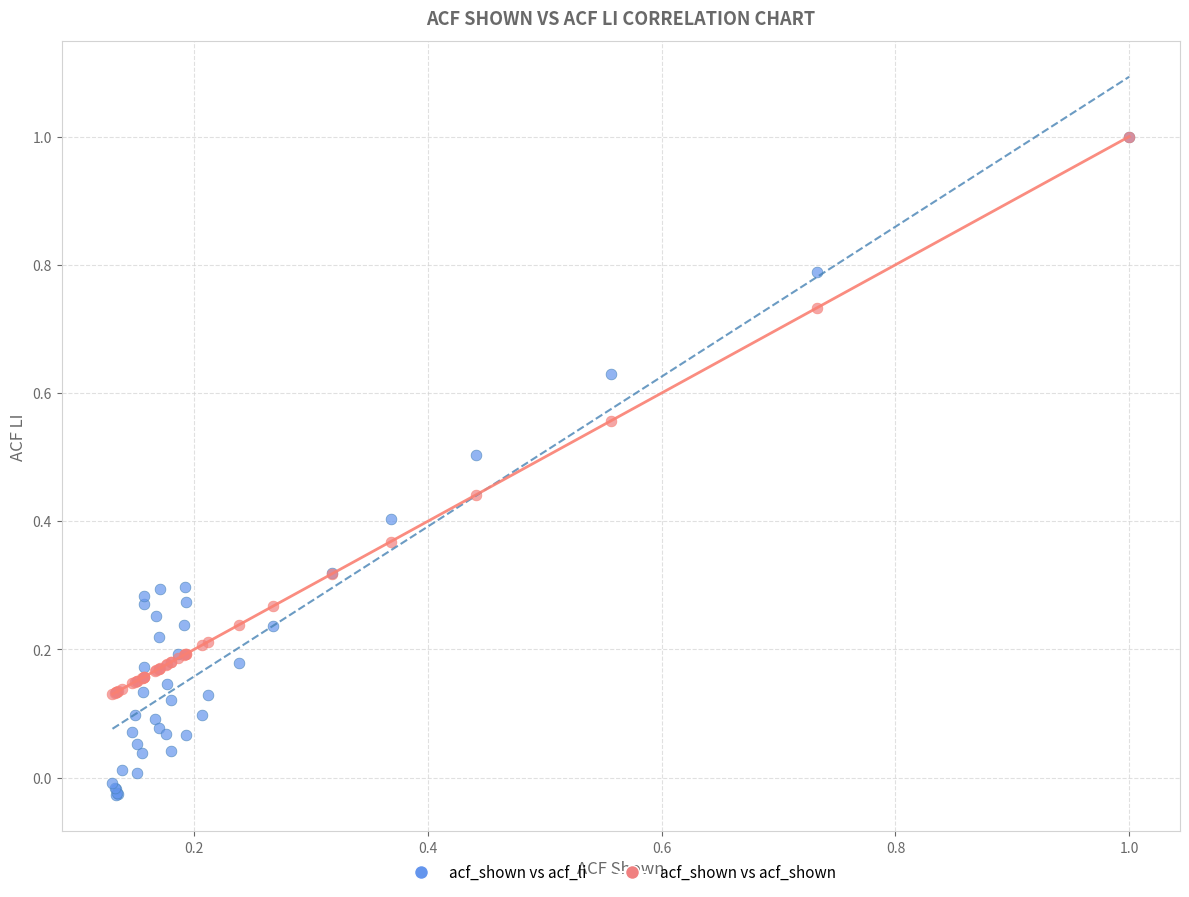

Which series has the widest spread of Y values?

acf_shown vs acf_li